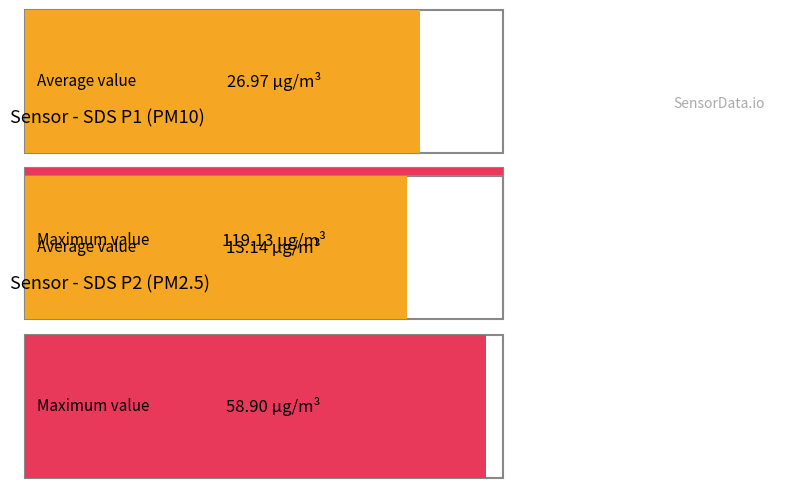

Rank the series at Avg SDS_P1 from lowest to highest value.

SDS_P2, SDS_P1